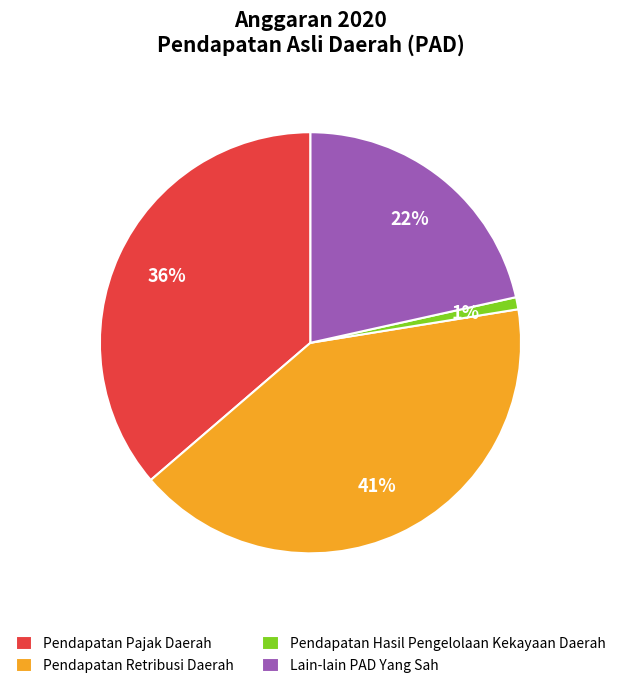

How many slices are in this pie chart?

4